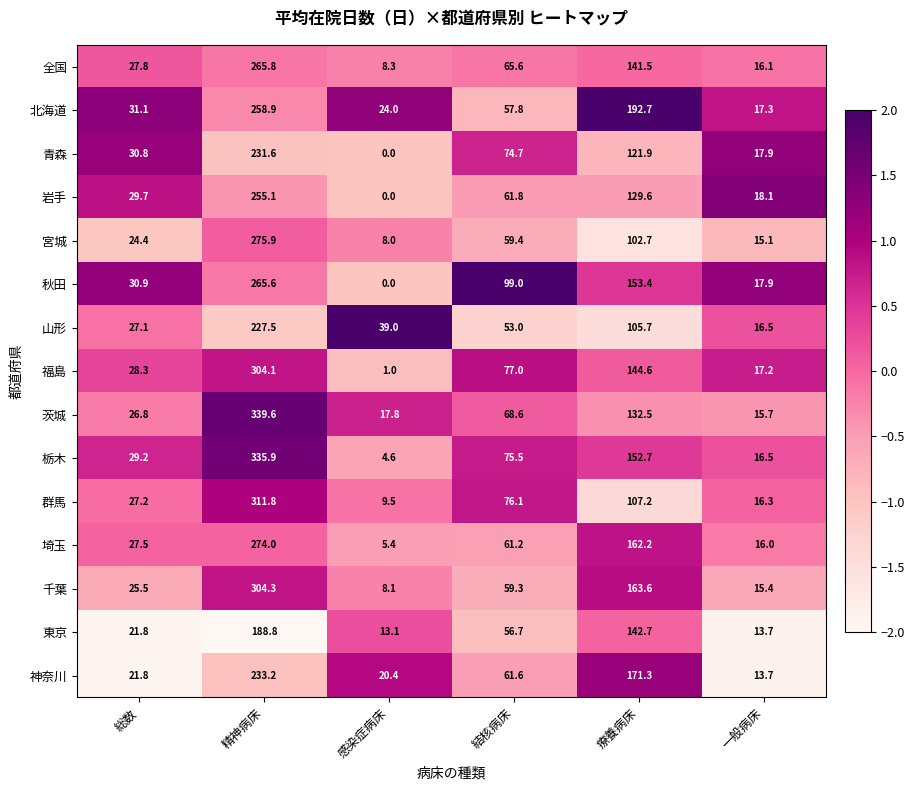

At 療養病床, list the series in order from smallest to largest.

宮城, 山形, 群馬, 青森, 岩手, 茨城, 全国, 東京, 福島, 栃木, 秋田, 埼玉, 千葉, 神奈川, 北海道